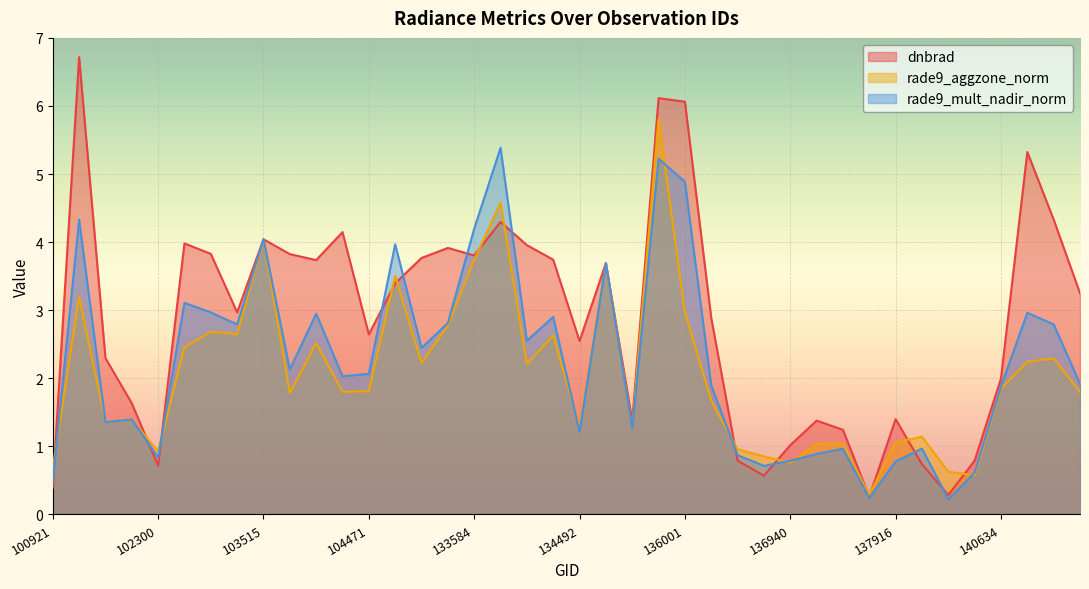

Rank the series at 136362 from lowest to highest value.

rade9_aggzone_norm, rade9_mult_nadir_norm, dnbrad